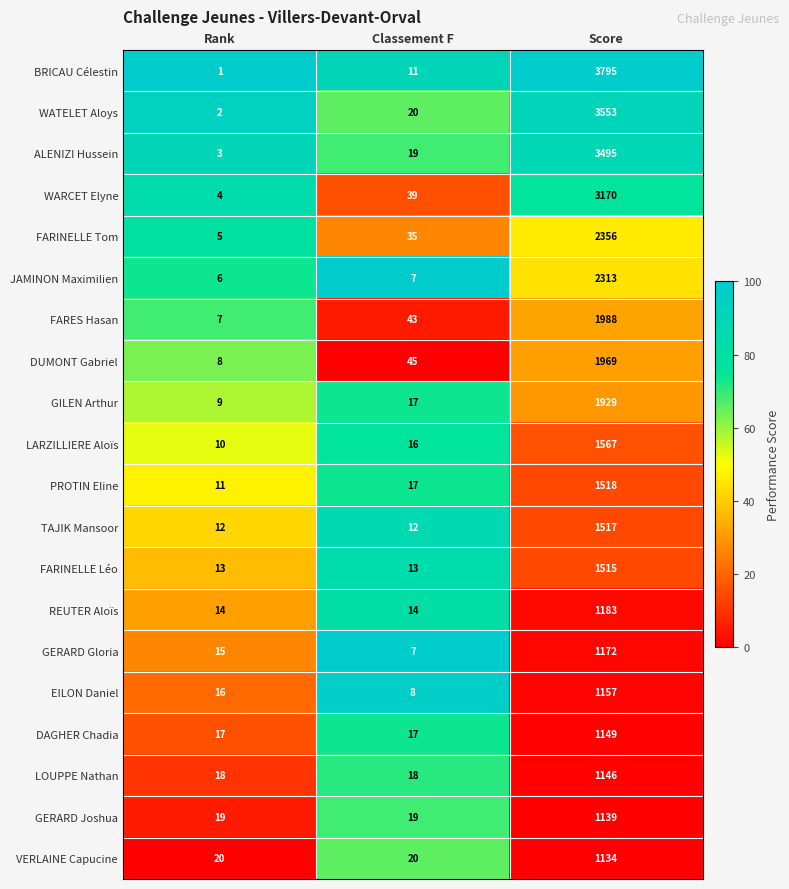

At which category is the sum across all series the highest?

Score